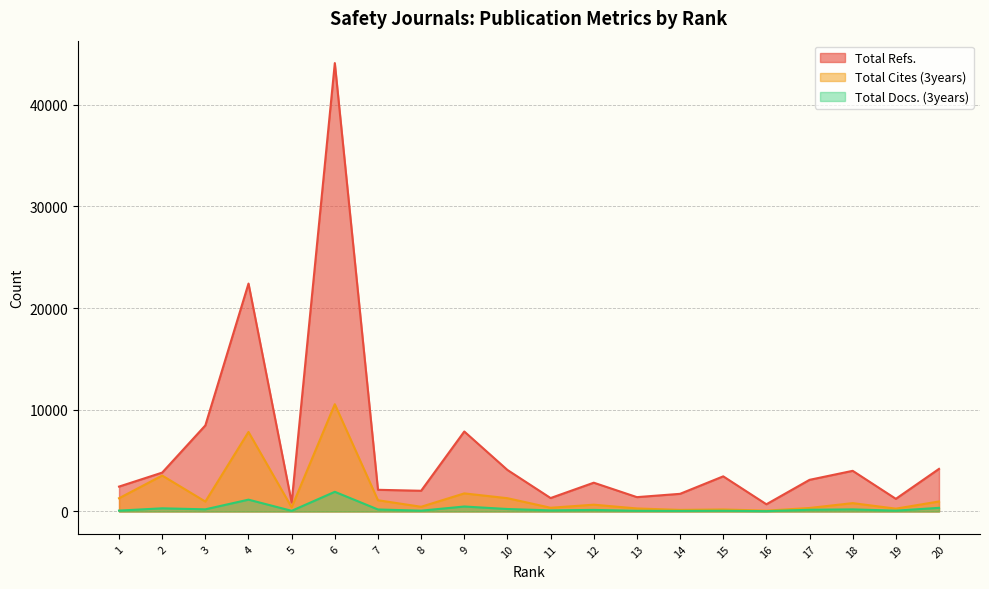

How many lines are shown in the chart?

3